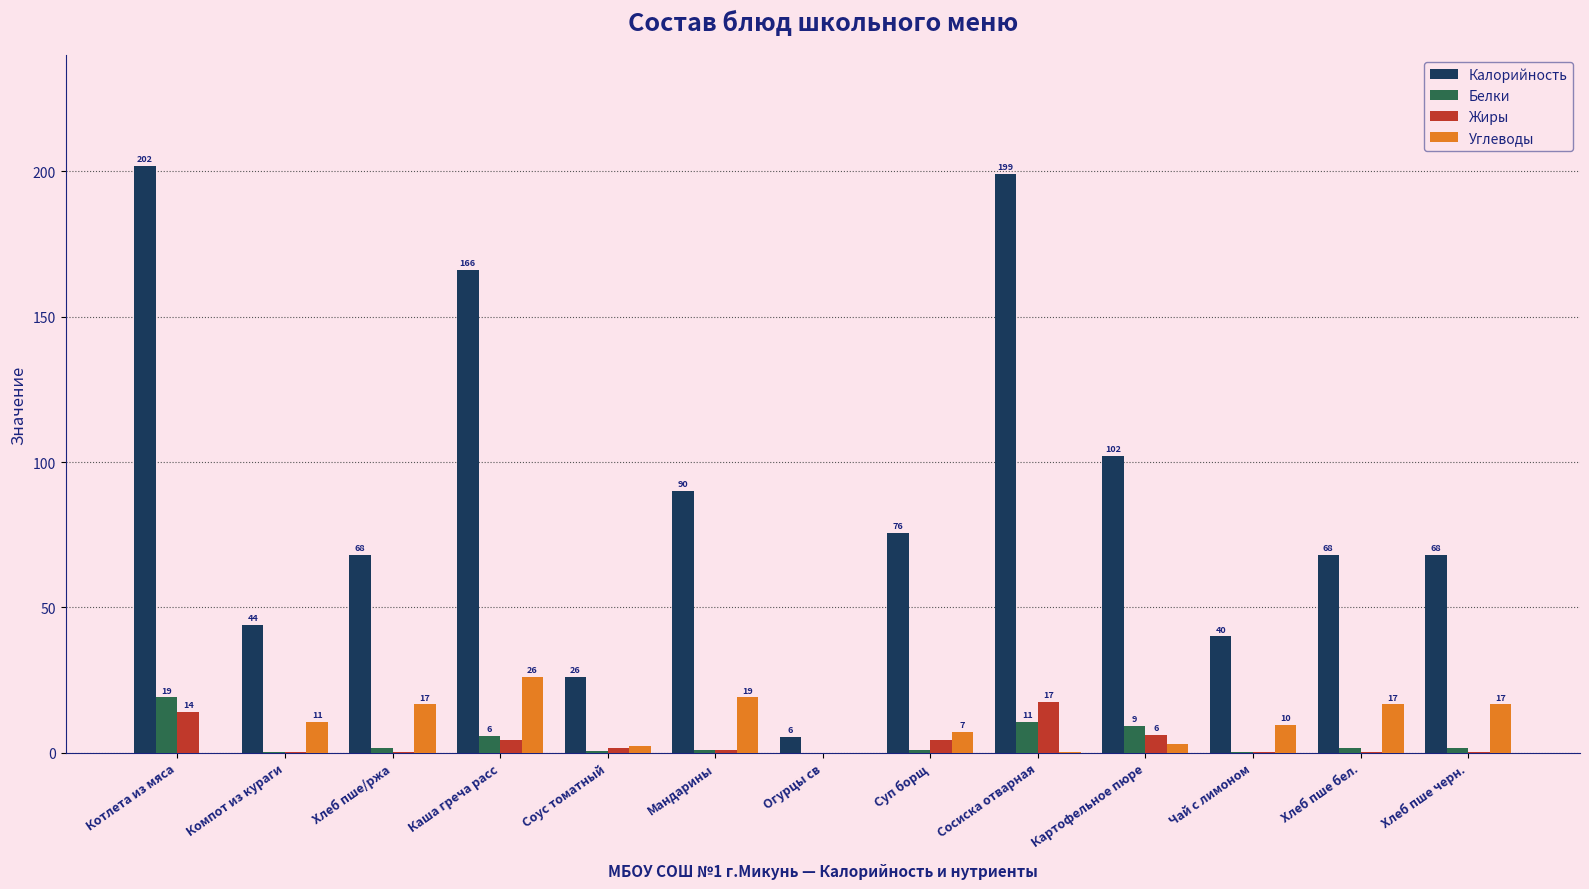

True or false: Белки has a value of 0.0 at Огурцы св.

True